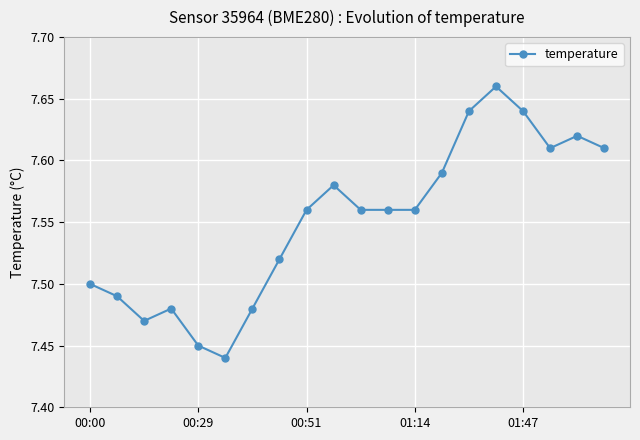

True or false: there are more than 0 points higher than both neighbors.

True